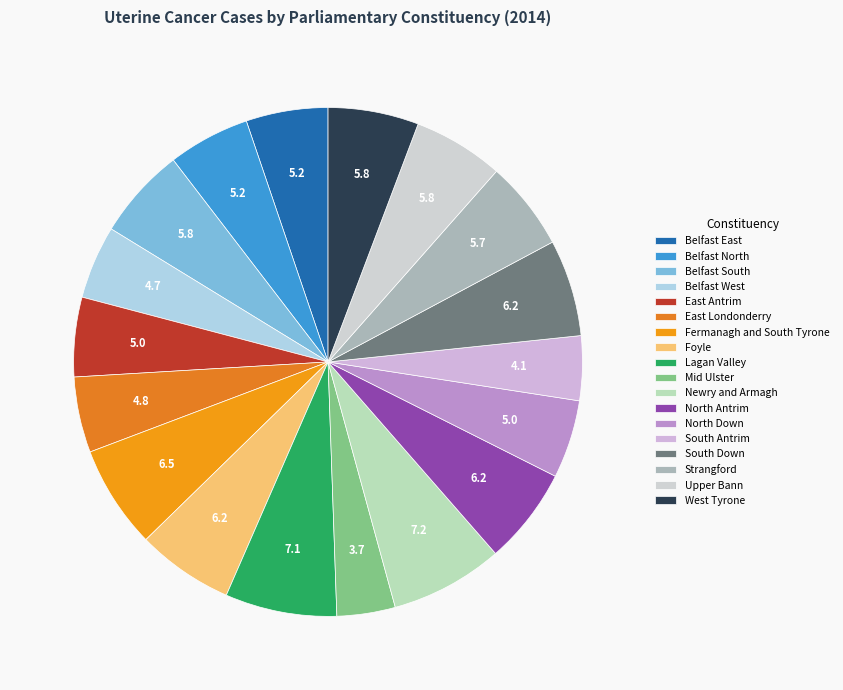

Between Upper Bann and Foyle, which is larger?

Foyle